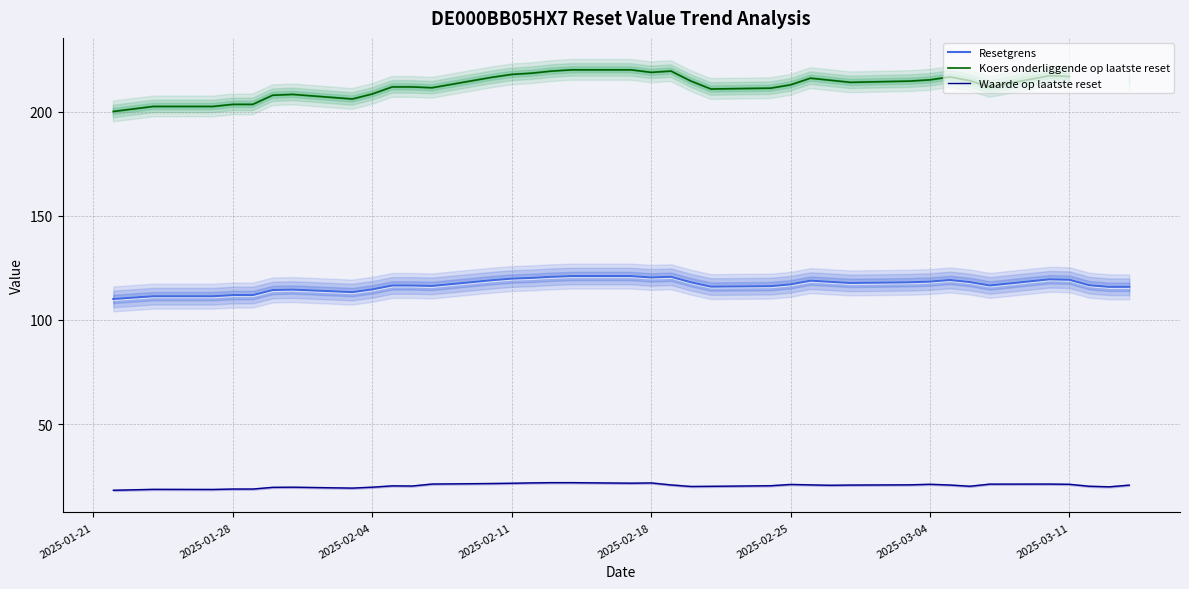

What are all the series names shown in the legend?

Resetgrens, Koers onderliggende op laatste reset, Waarde op laatste reset